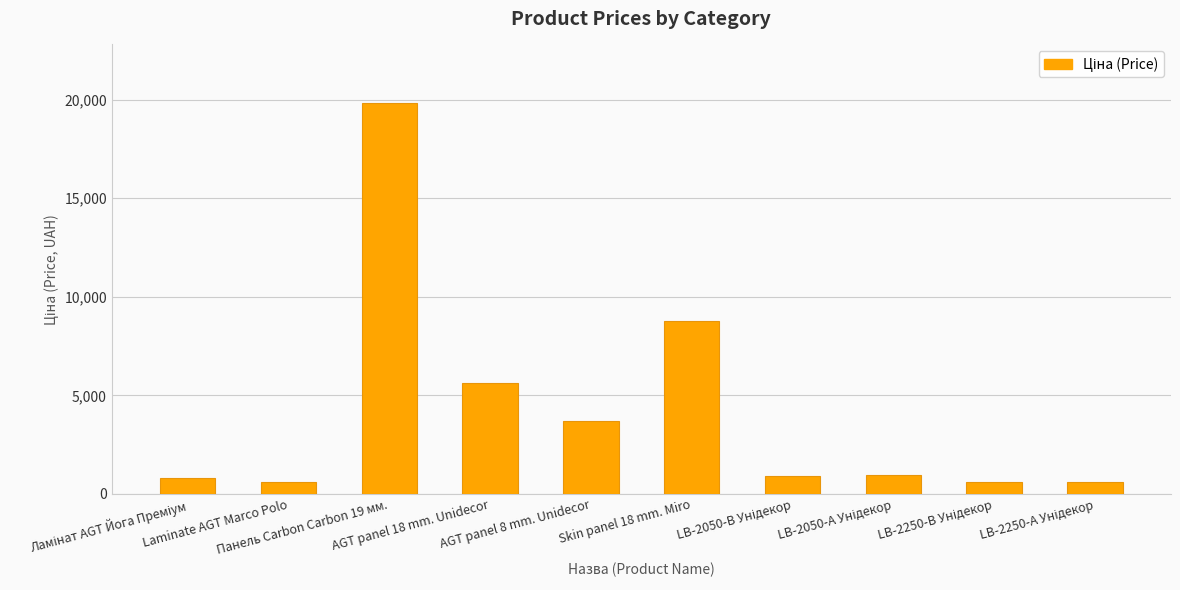

What is the greatest value displayed?

19831.1